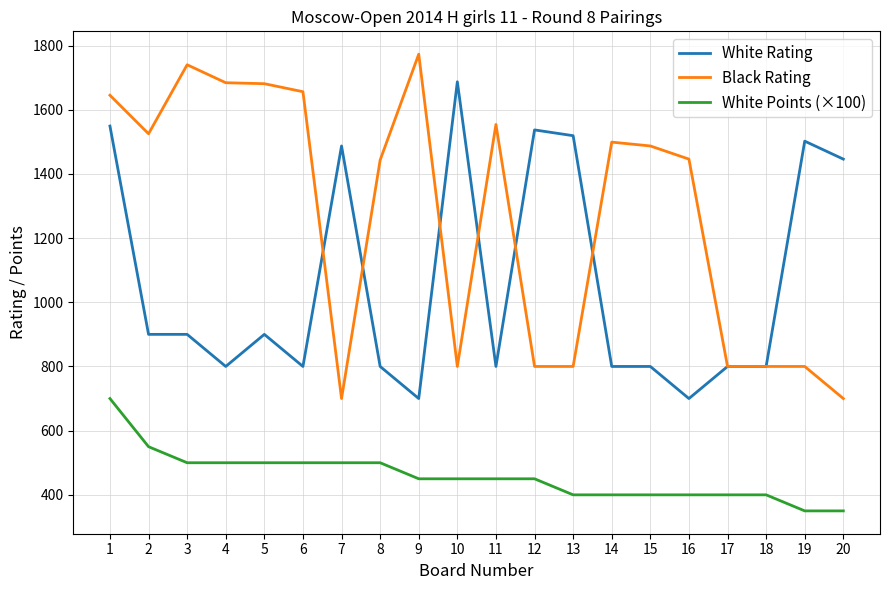

Which label corresponds to the largest value in the chart?

9